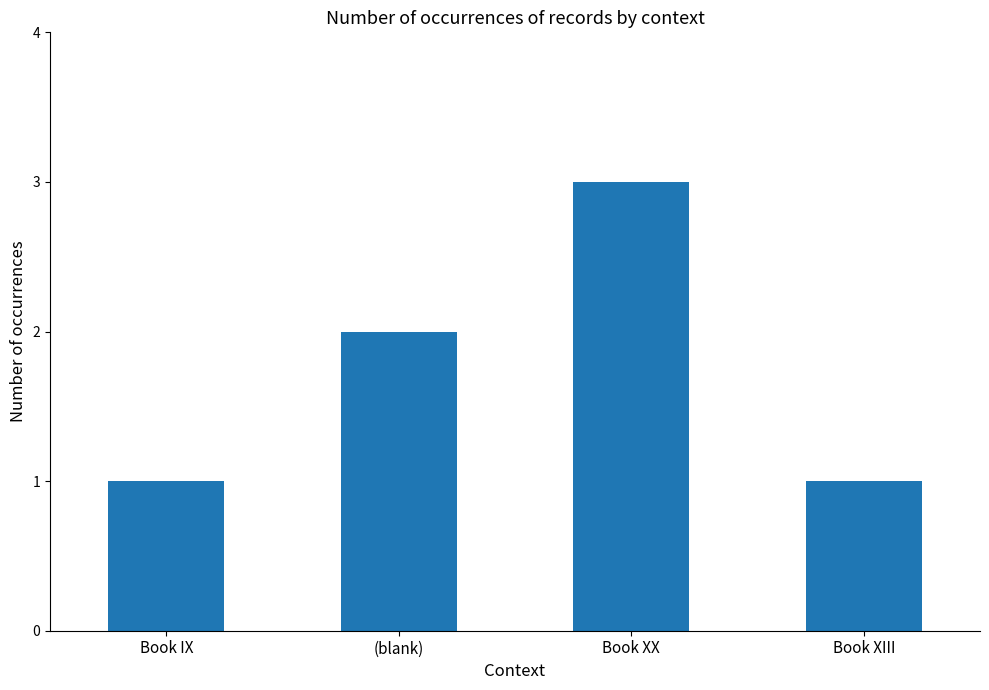

Are the bars horizontal?

No